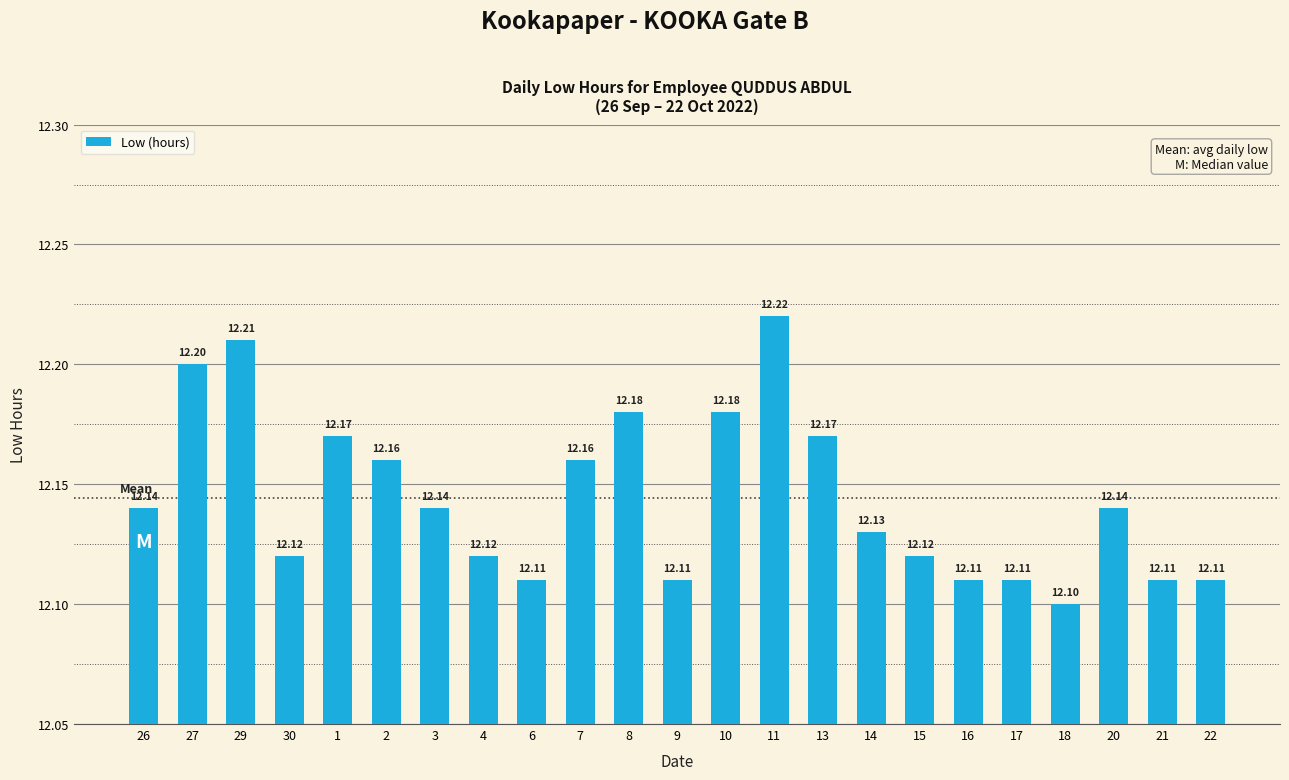

What is the label of the 1st bar from the left?

26